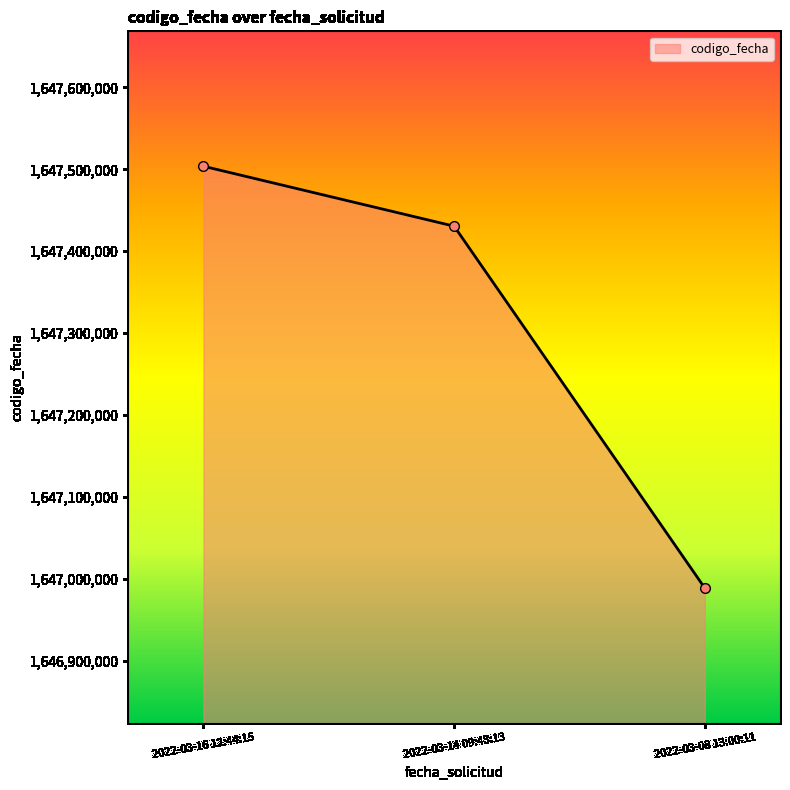

The value at 2022-03-14 09:43:13 is 2703176930. True or false?

False